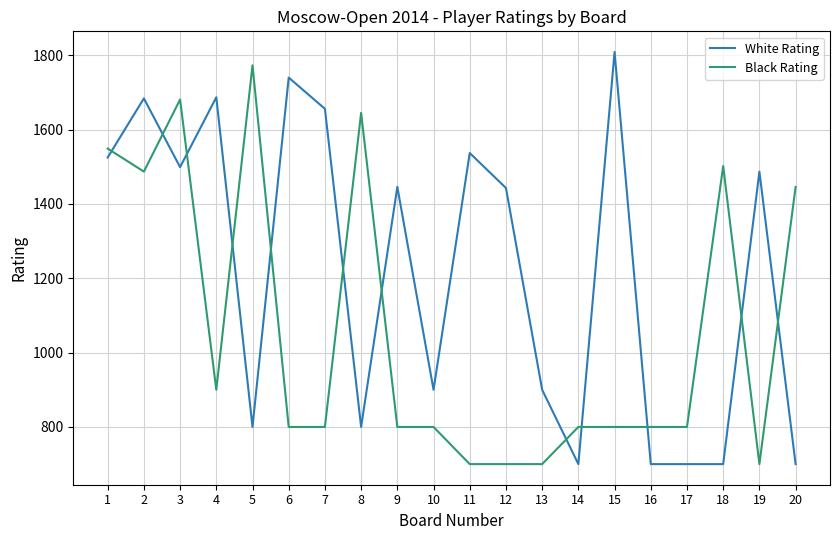

What is the lowest value of the Black Rating series?

700